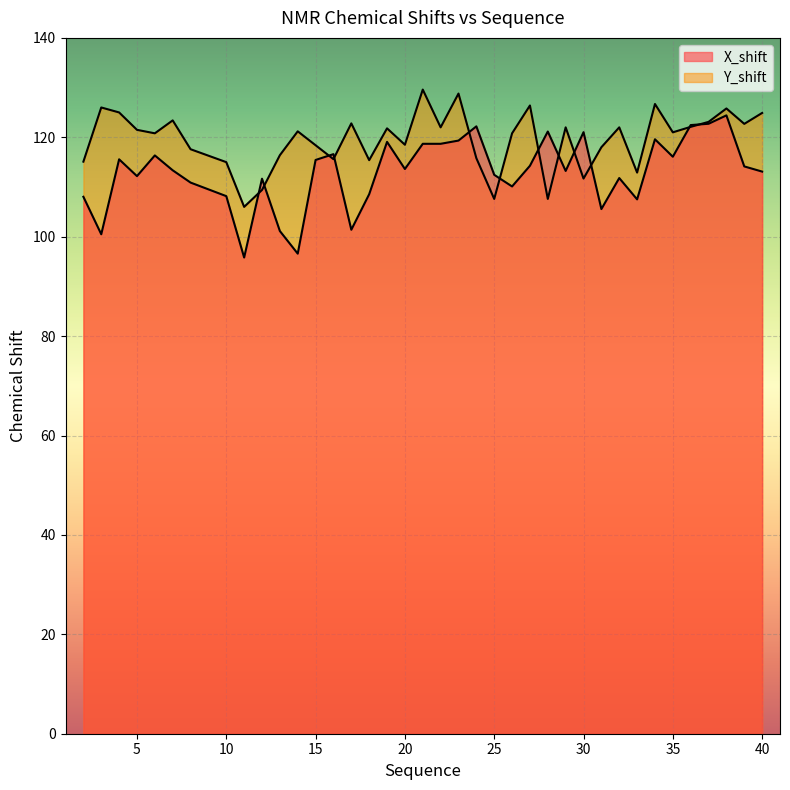

Where is the first local maximum for X_shift?

4